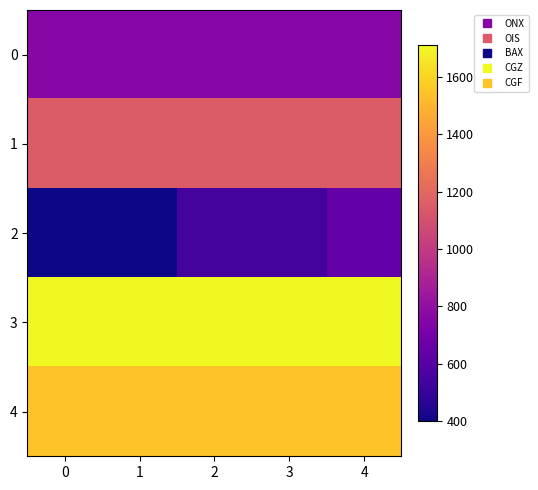

Reading left to right, what are all the values shown in this chart?

0: 0=758	1=758	2=758	3=758	4=758
1: 0=1151	1=1151	2=1151	3=1151	4=1151
2: 0=399	1=399	2=545	3=545	4=643
3: 0=1711	1=1711	2=1711	3=1711	4=1711
4: 0=1545	1=1545	2=1545	3=1545	4=1545